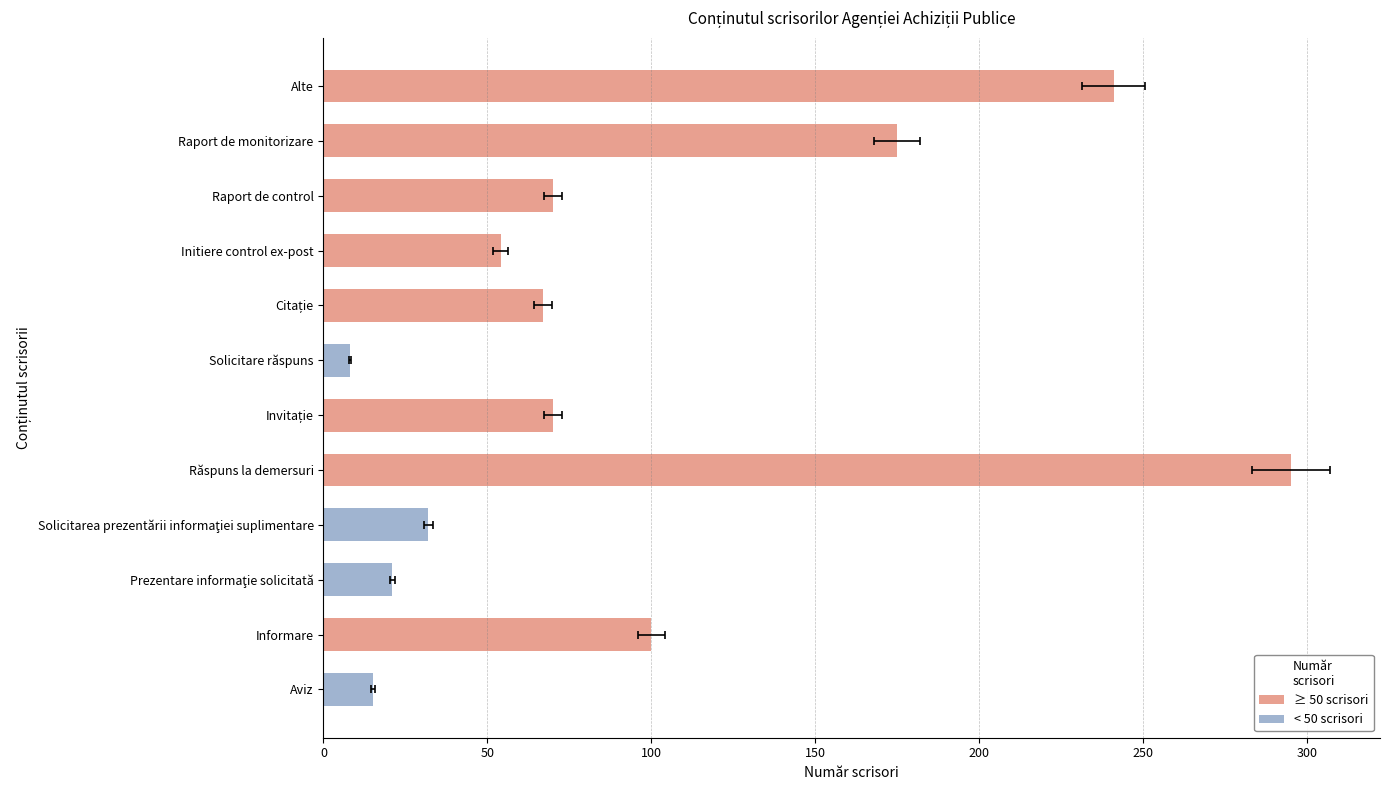

Reading left to right, list all the values displayed in this chart.

Aviz=15	Informare=100	Prezentare informaţie solicitată=21	Solicitarea prezentării informaţiei suplimentare=32	Răspuns la demersuri=295	Invitație=70	Solicitare răspuns=8	Citație=67	Initiere control ex-post=54	Raport de control=70	Raport de monitorizare=175	Alte=241